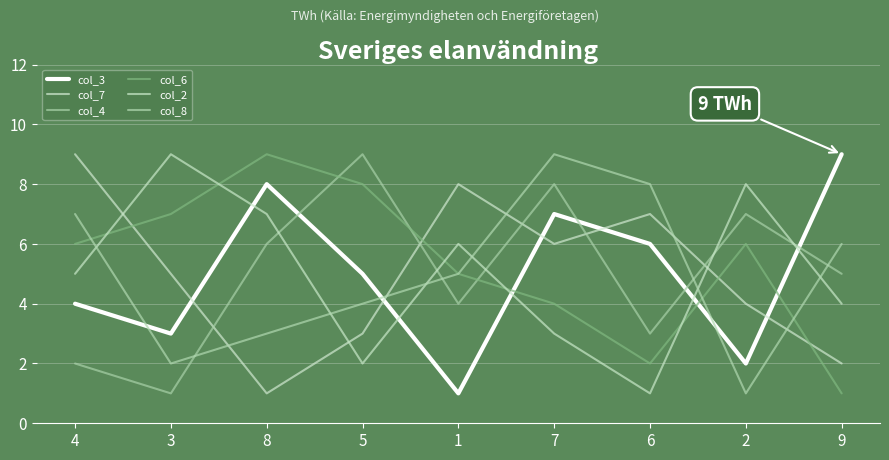

Is the value of col_4 at 7 greater than the value of col_3 at 9?

No